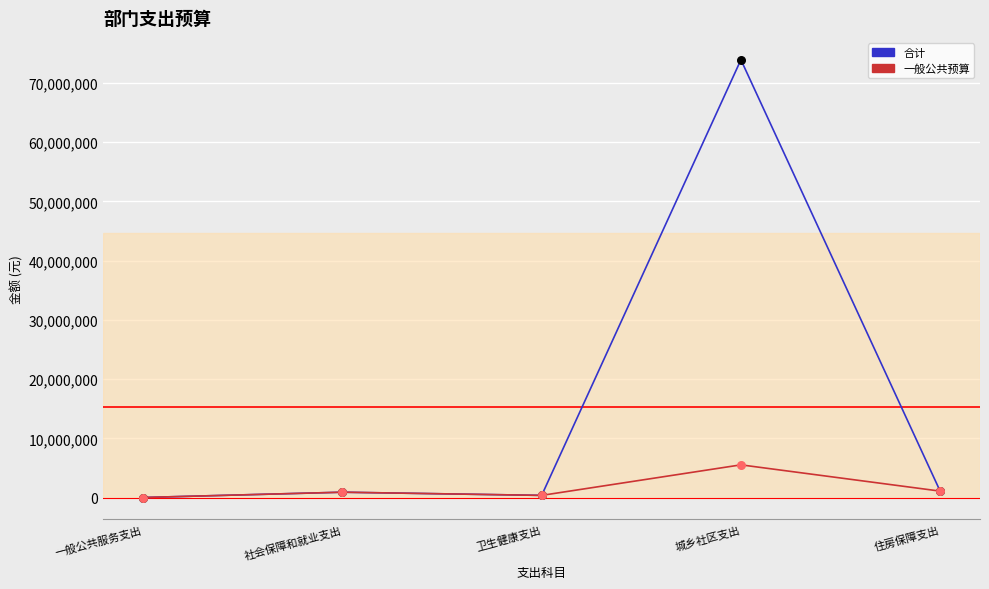

Which series has the widest spread of values?

合计